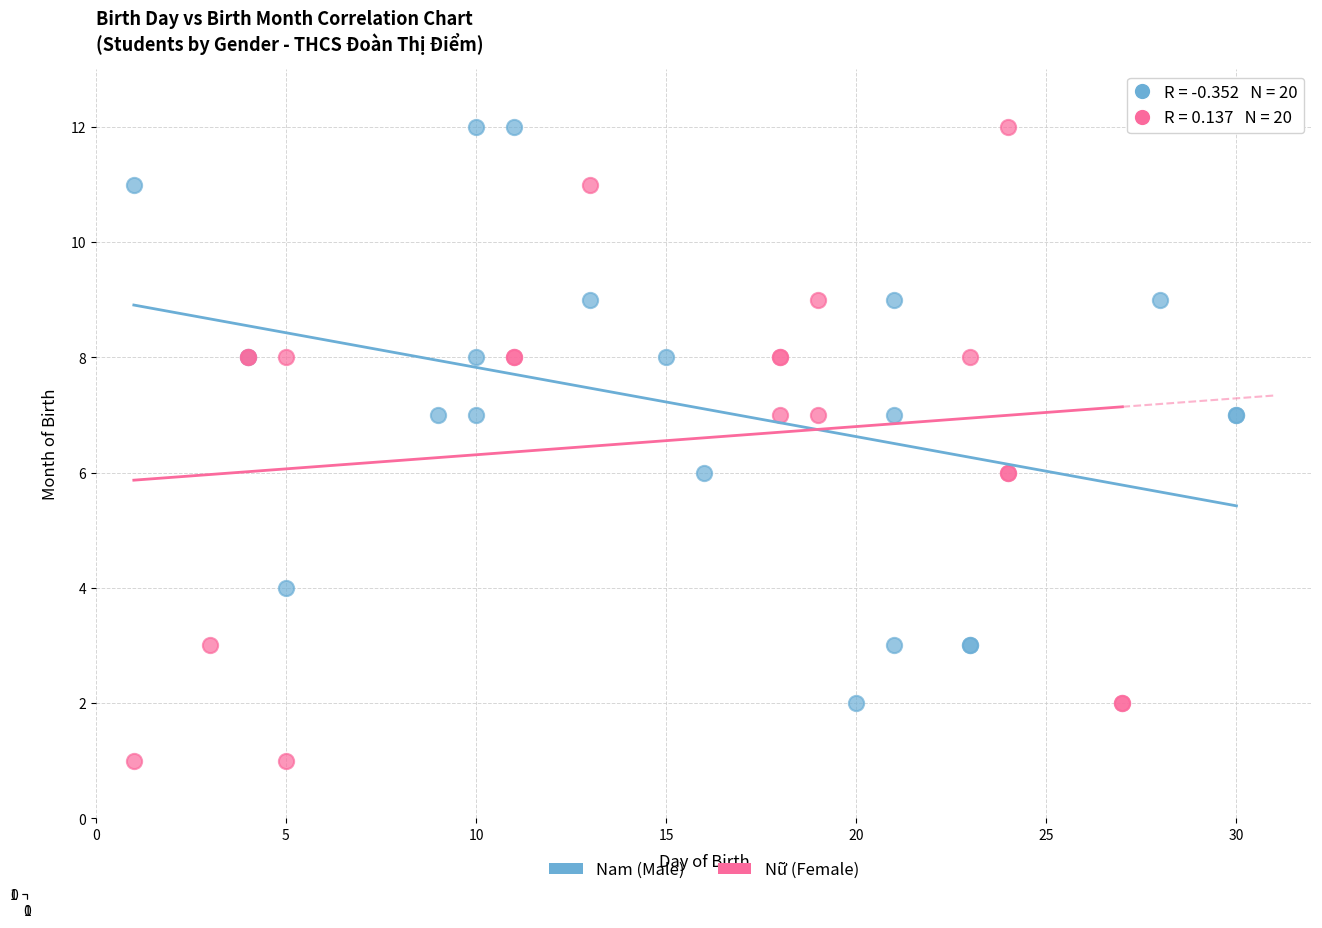

Which series contains the lowest Y value?

Nữ (Female)